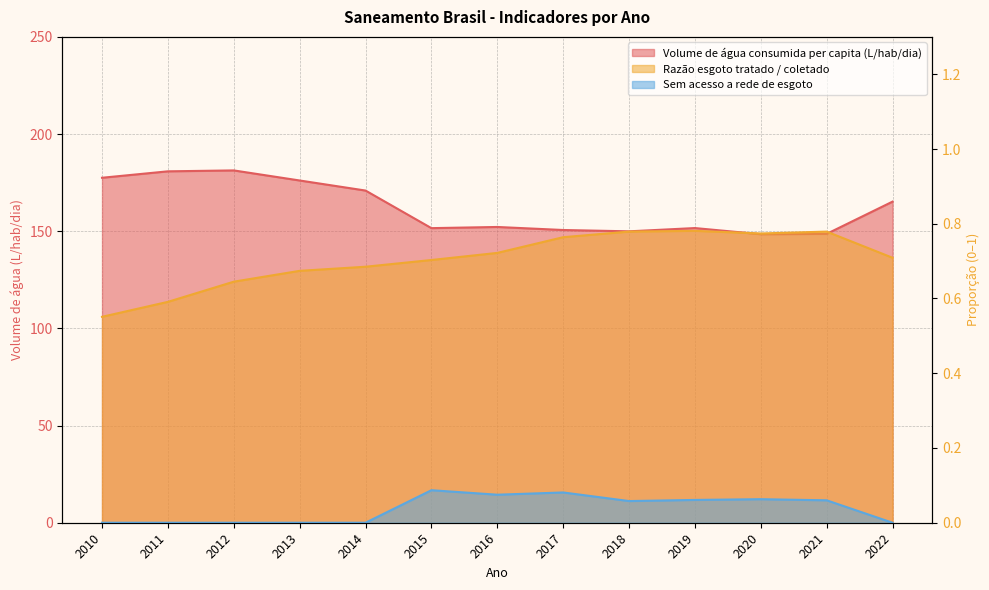

What is the value of the Volume de água consumida per capita (L/hab/dia) point at the 3rd from the left?

181.3